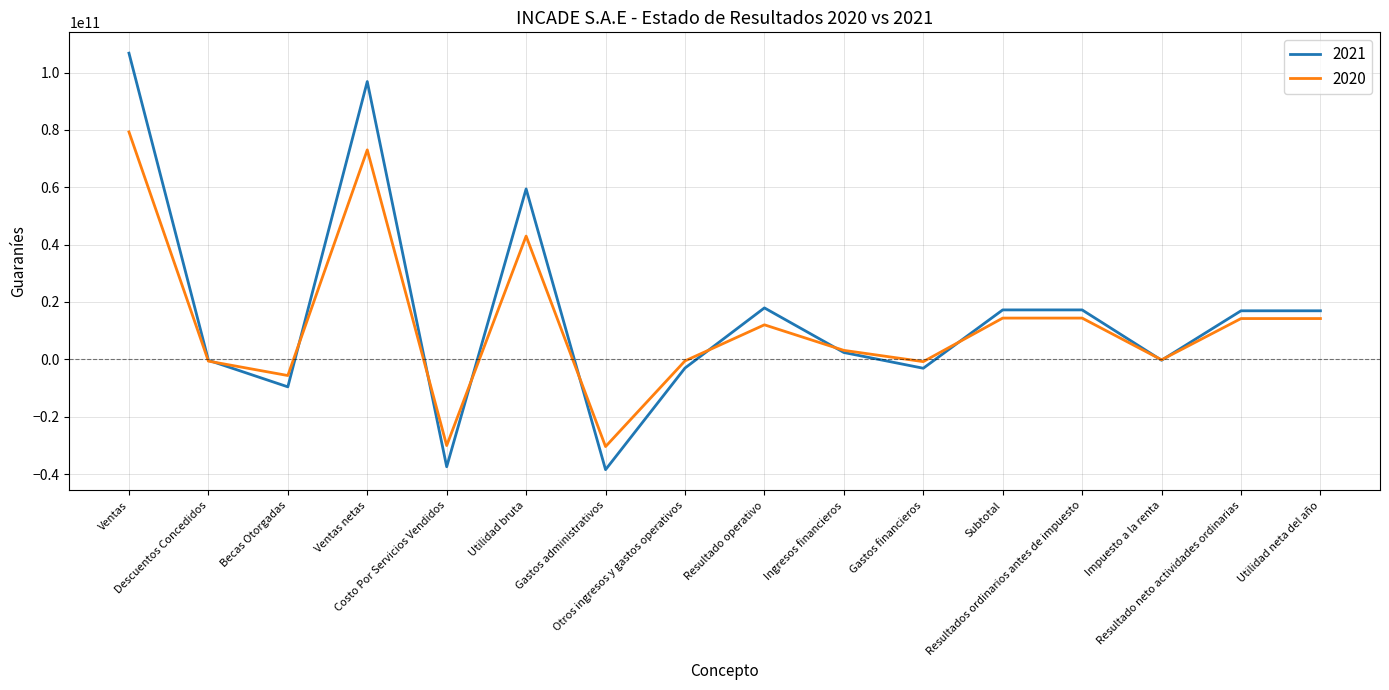

At which label does 2020 reach its peak?

Ventas